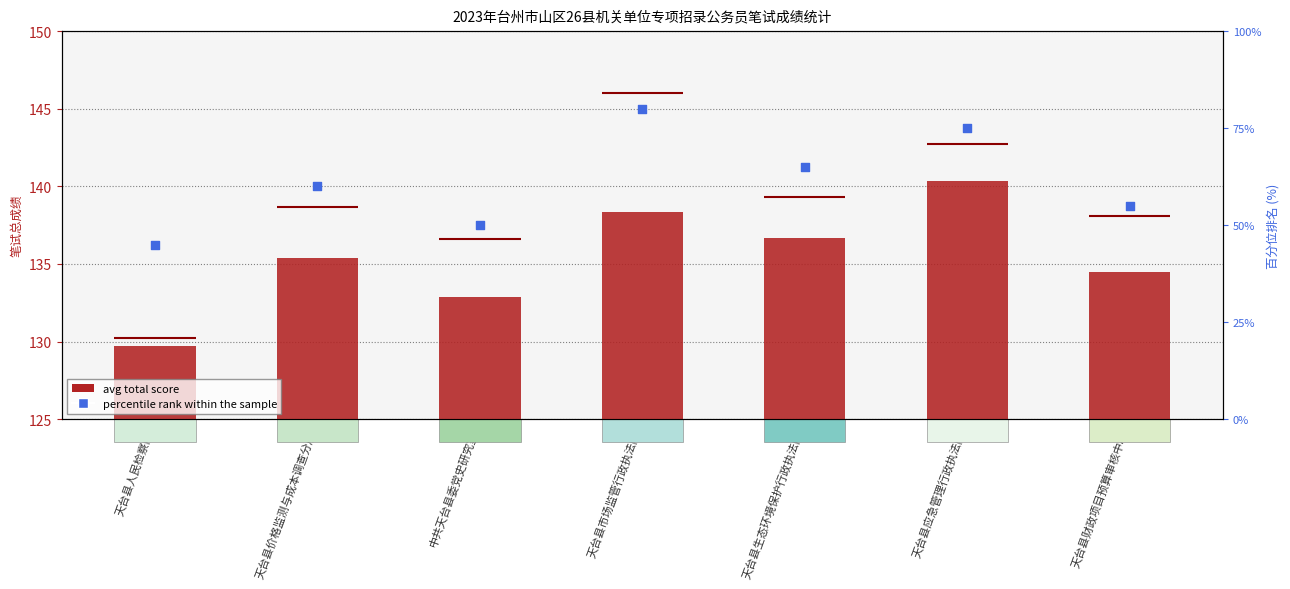

Is the value of avg total score at 天台县财政项目预算审核中心 greater than the value of percentile rank within the sample at 天台县应急管理行政执法队?

Yes